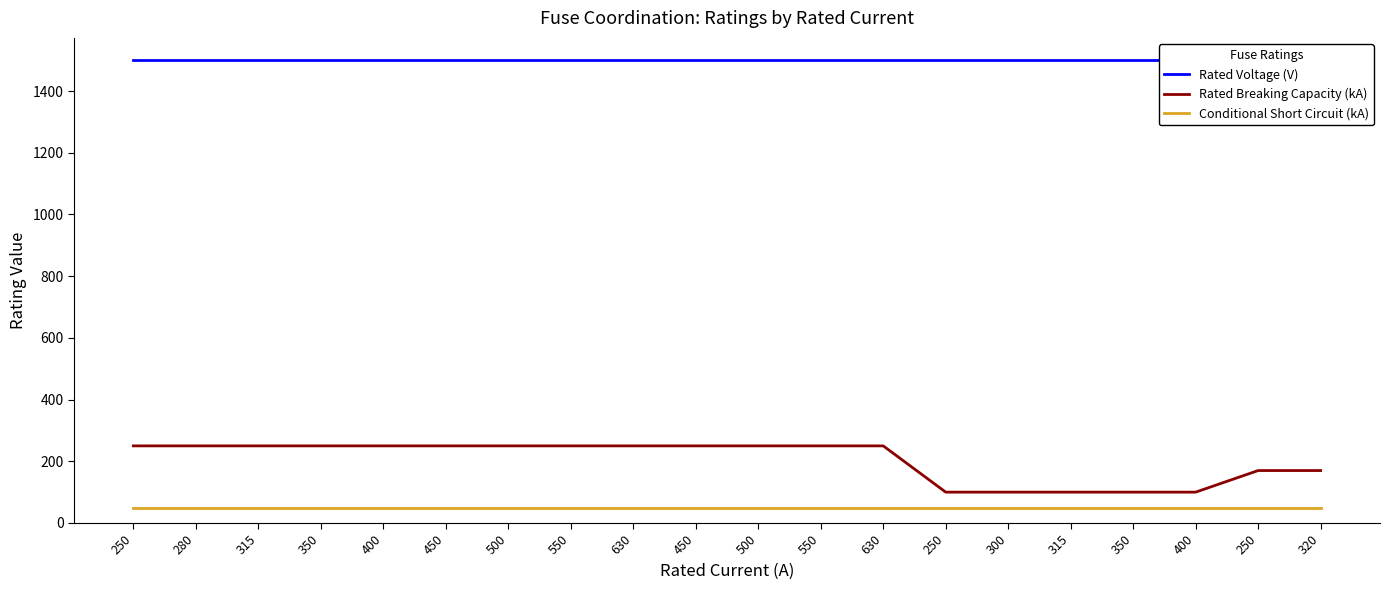

True or false: Rated Breaking Capacity (kA) has more than 2 interior local peaks.

False